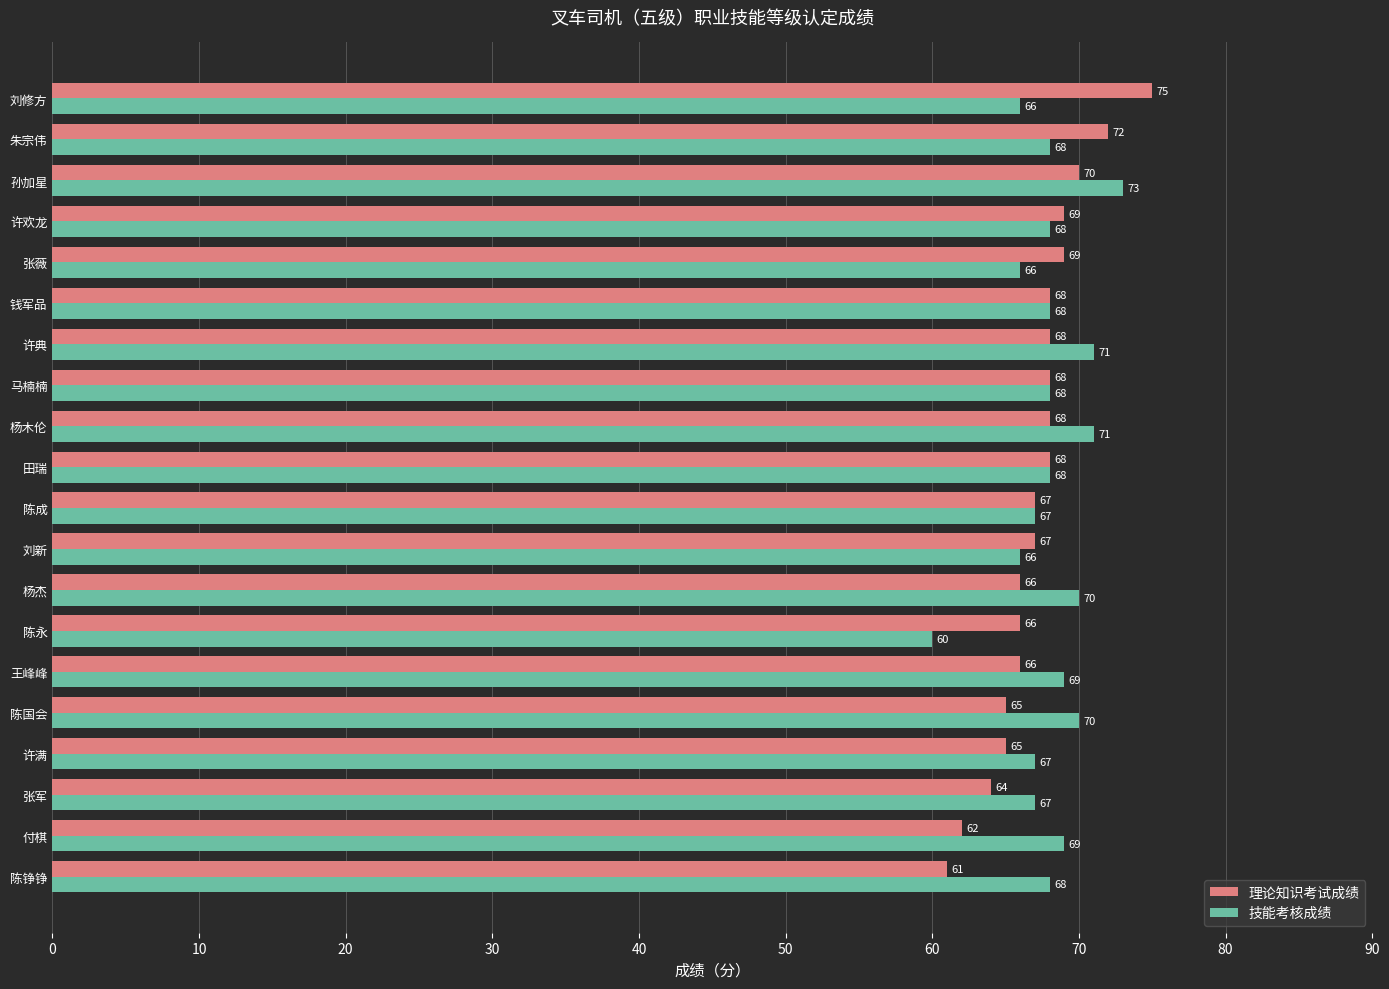

How many series are shown in this chart?

2